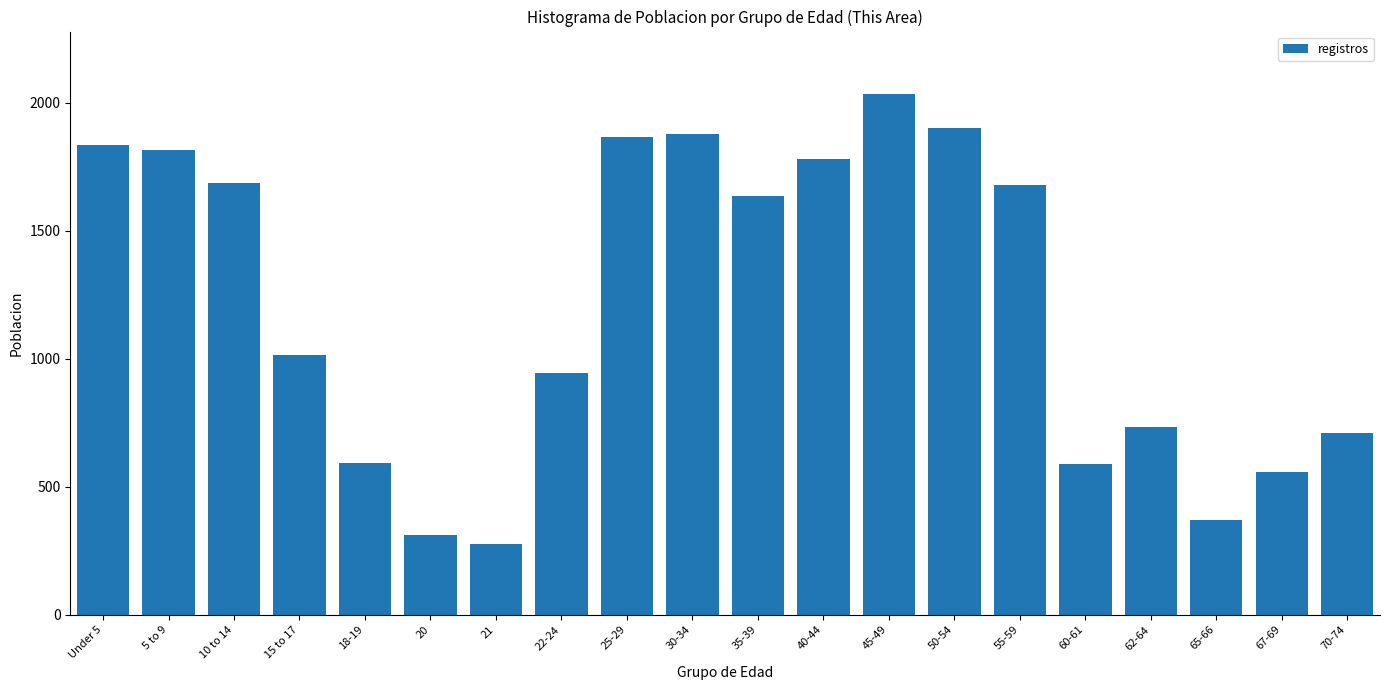

What is the average value?

1211